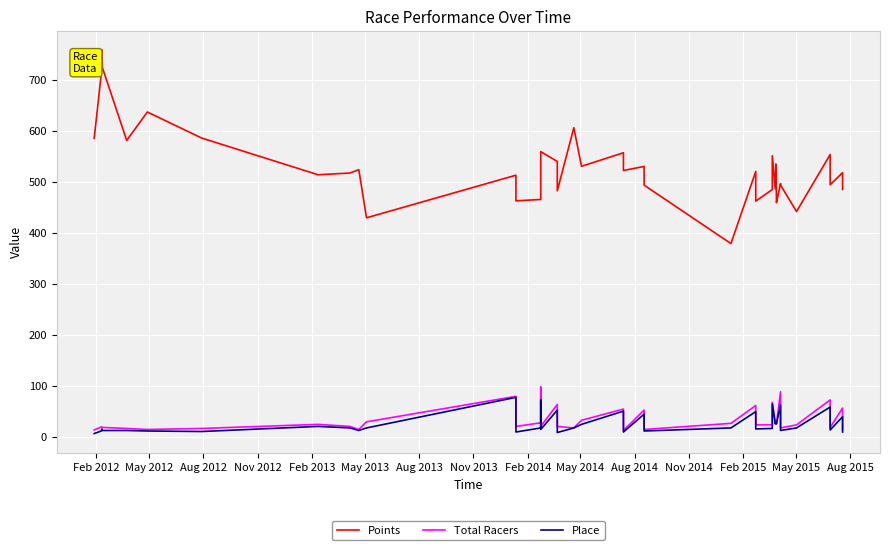

Which series has the widest spread of values?

Points